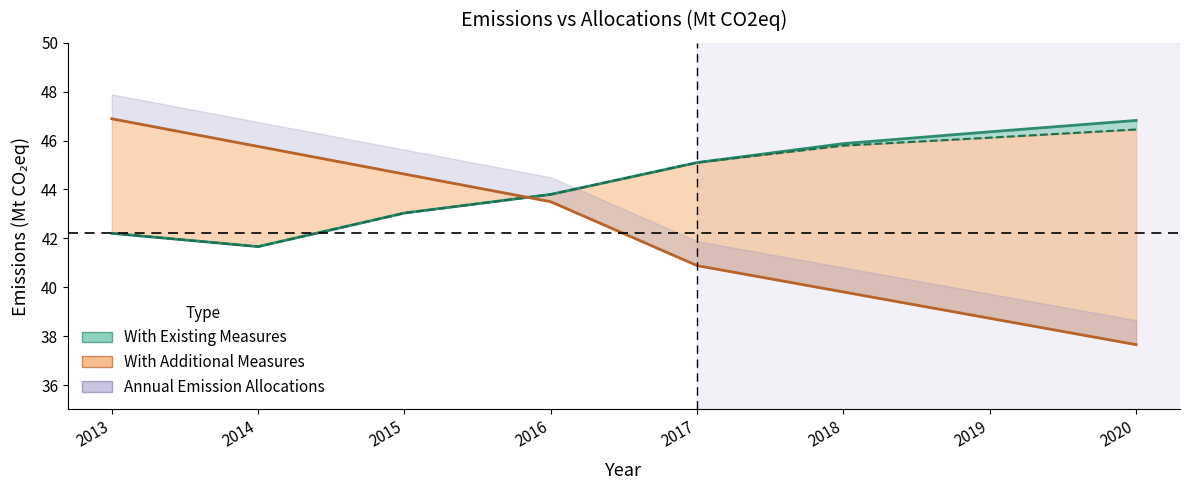

What is the sum of the Annual Emission Allocations values at 2015 and 2014?

90.4